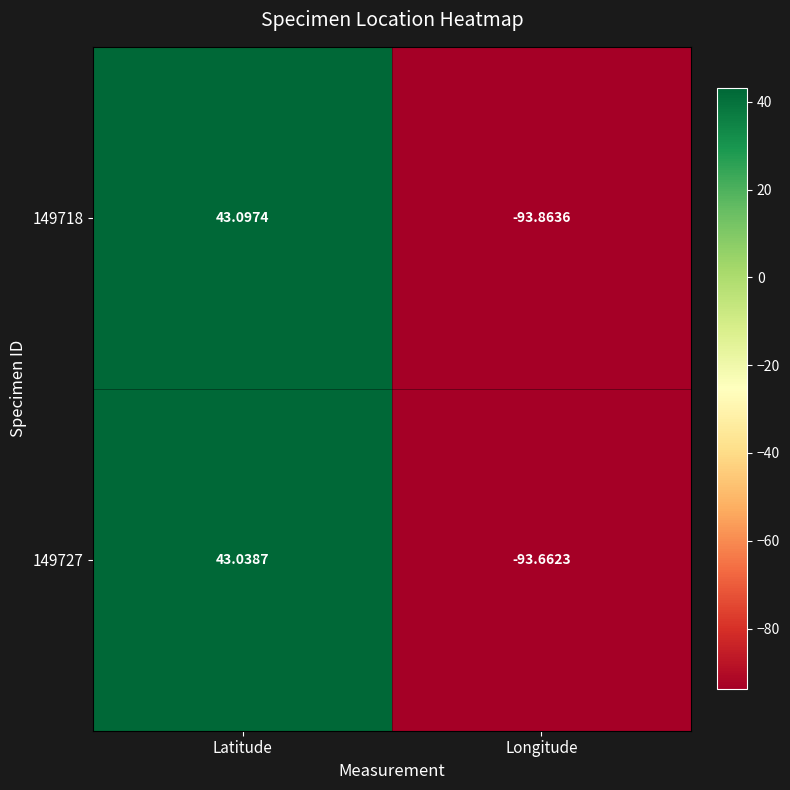

At which label is 149727 closest to -25?

Latitude